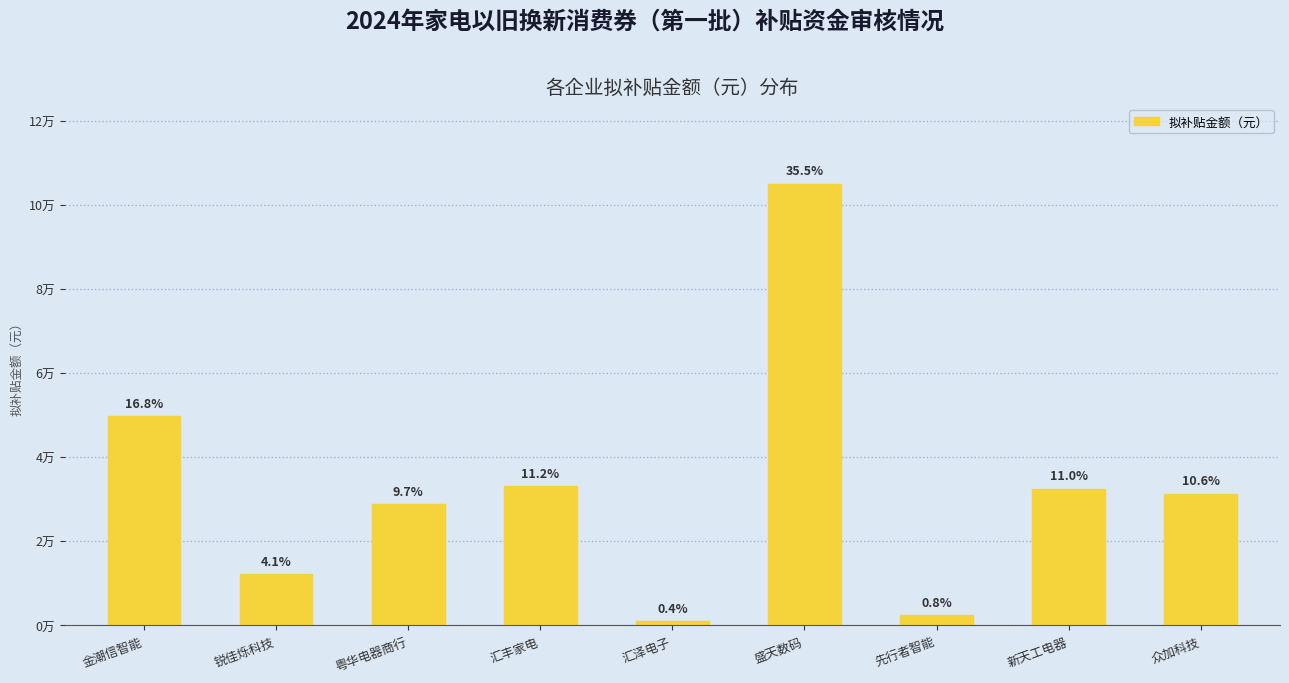

Reading left to right, transcribe all the data shown in this chart.

金潮信智能=49709.3	锐佳烁科技=12129.9	粤华电器商行=28816.5	汇丰家电=33209.3	汇泽电子=1104.9	盛天数码=105082.6	先行者智能=2500.0	新天工电器=32523.9	众加科技=31341.4